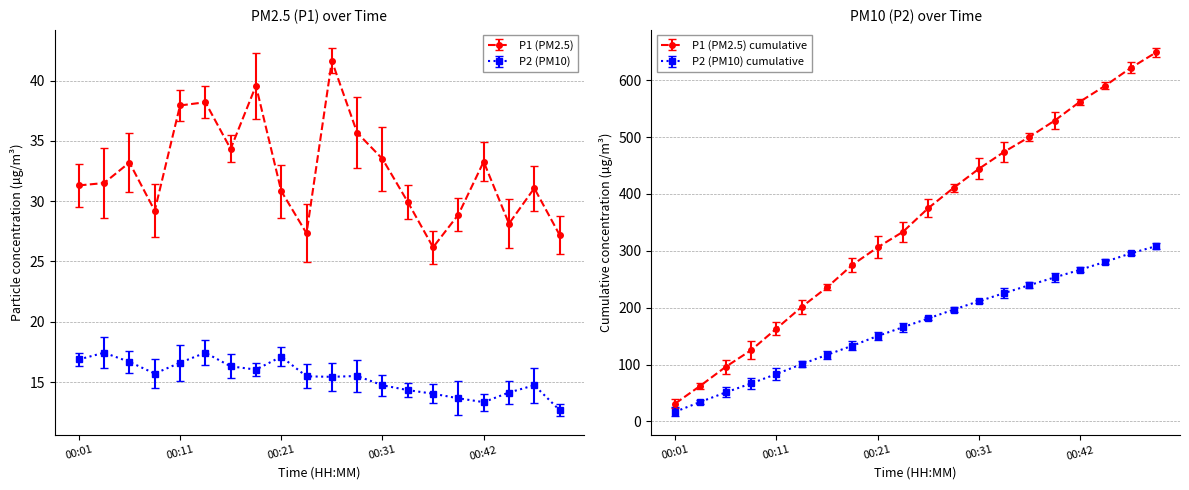

At which category does P2 reach its first local valley?

00:08